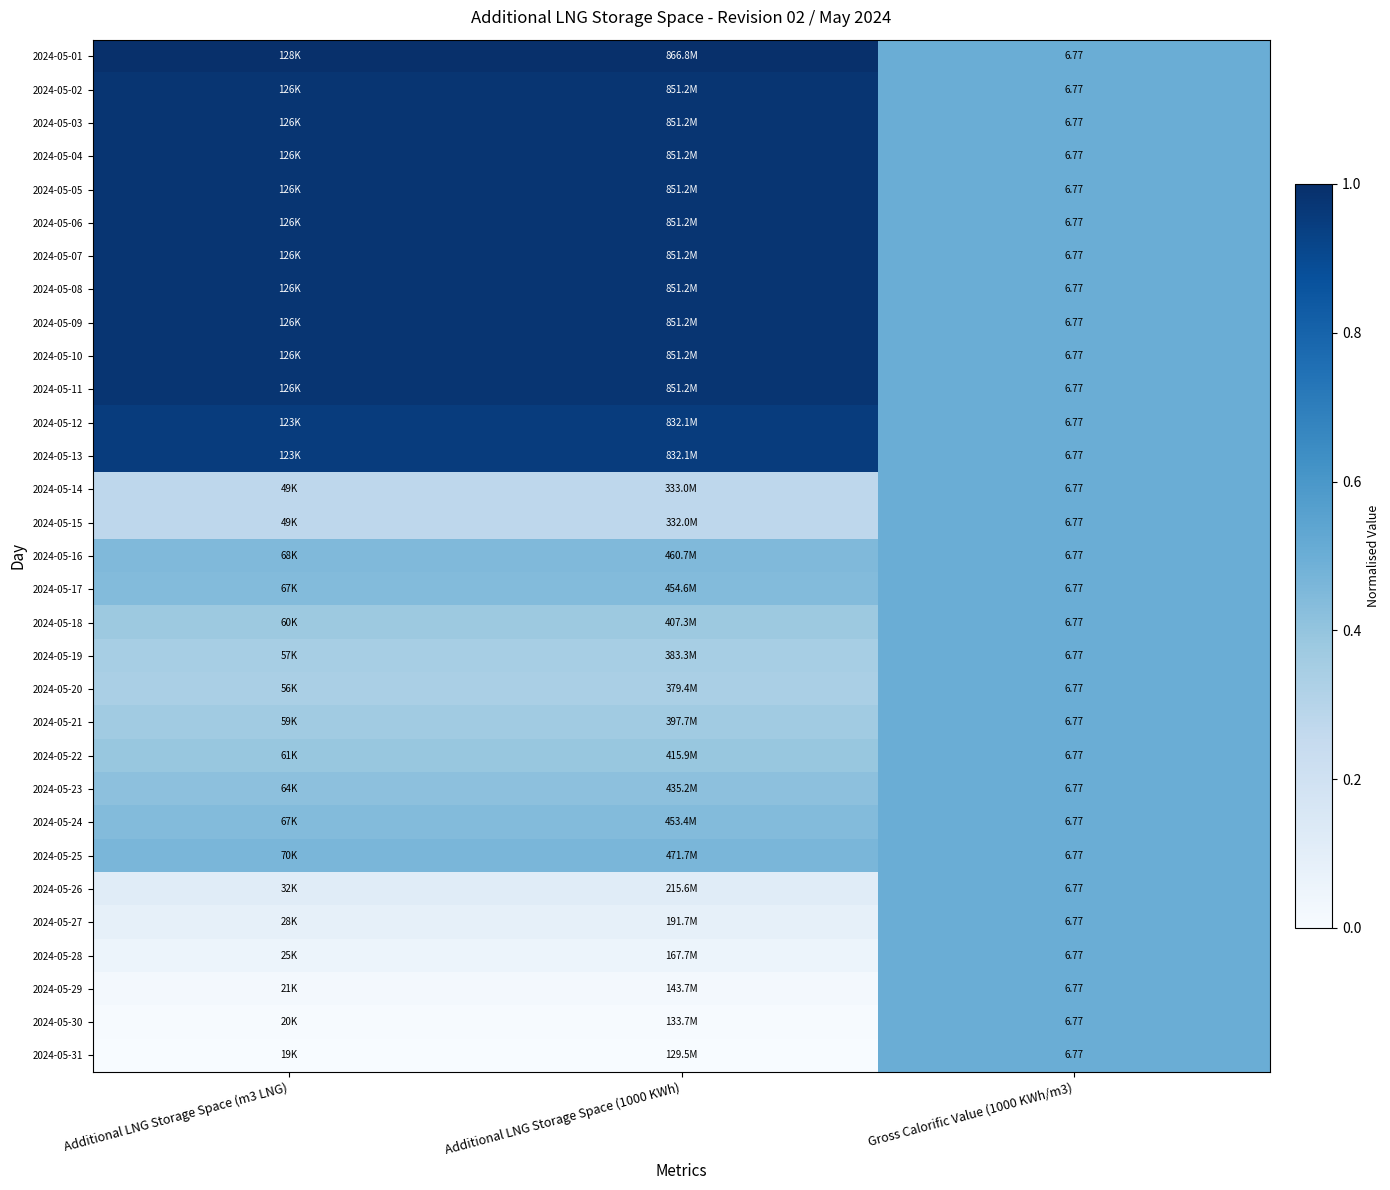

At which label is 2024-05-12 closest to 0?

Gross Calorific Value (1000 KWh/m3)